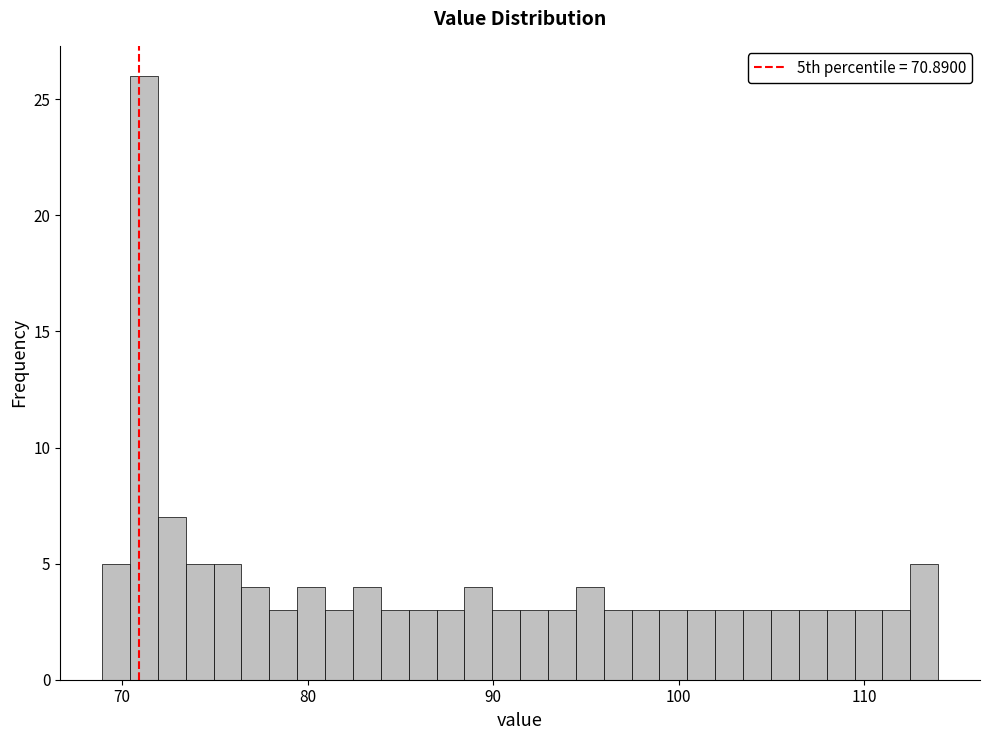

Read against the x-axis, roughly where is the centre of the tallest bar?

71